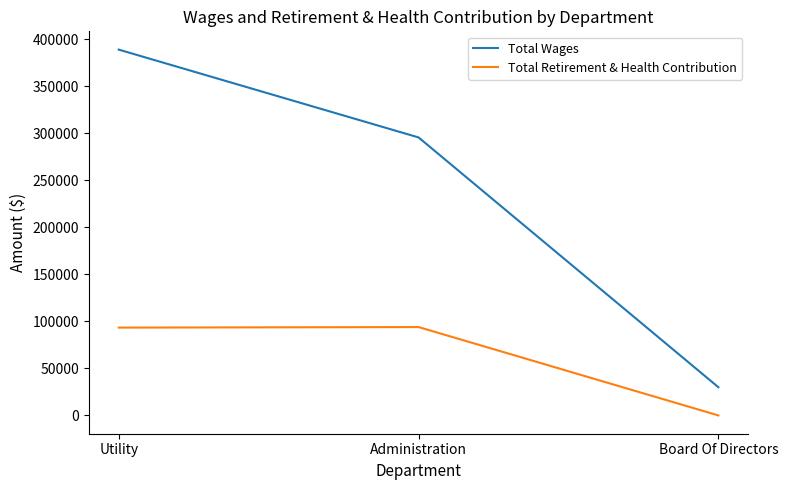

True or false: Total Retirement & Health Contribution has a value of 93406 at Utility.

True